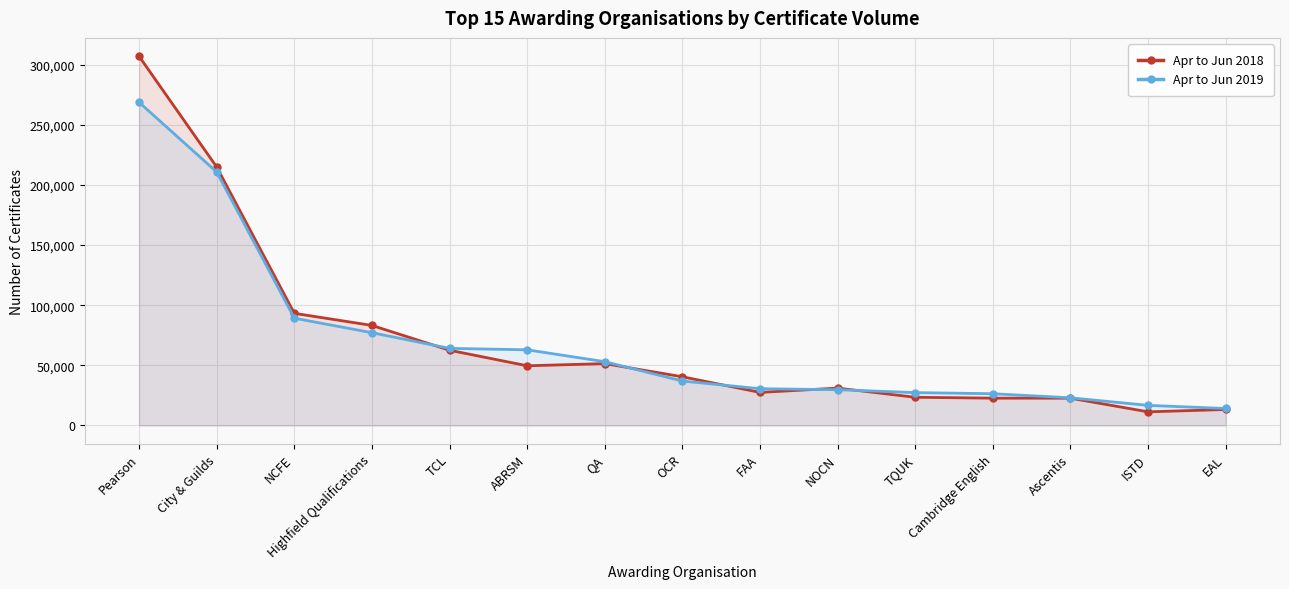

Which series ends up on top after the final intersection of Apr to Jun 2019 and Apr to Jun 2018?

Apr to Jun 2019